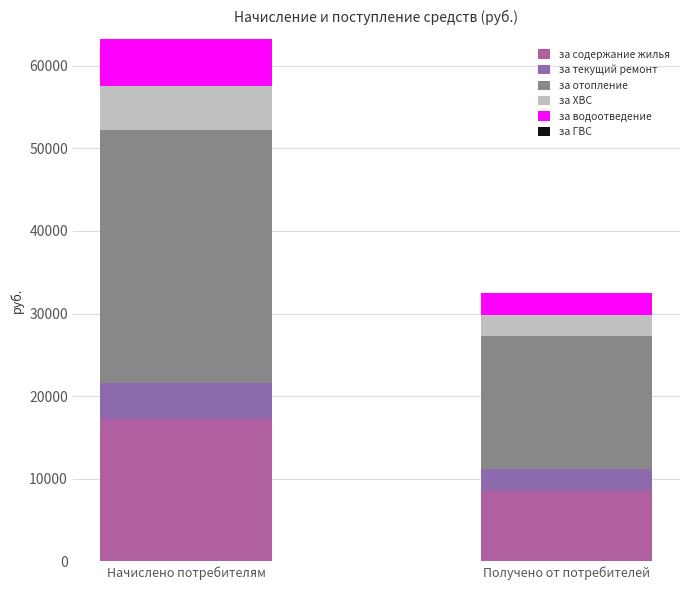

How many data points in за содержание жилья are above 17270?

1